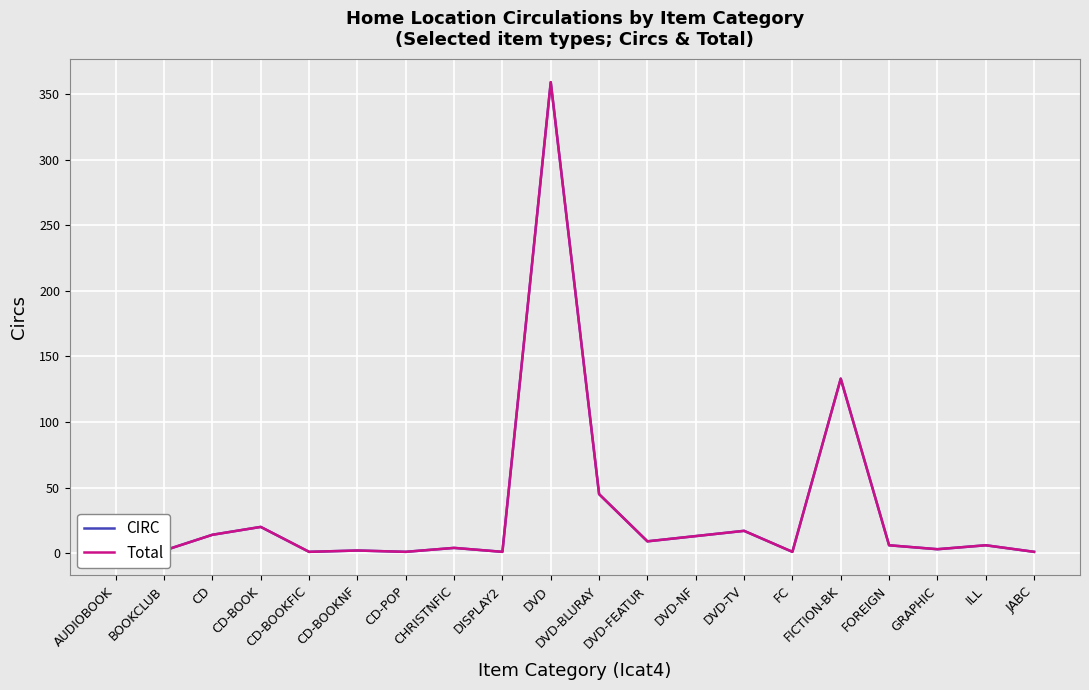

What is the label of the 14th point from the right?

CD-POP